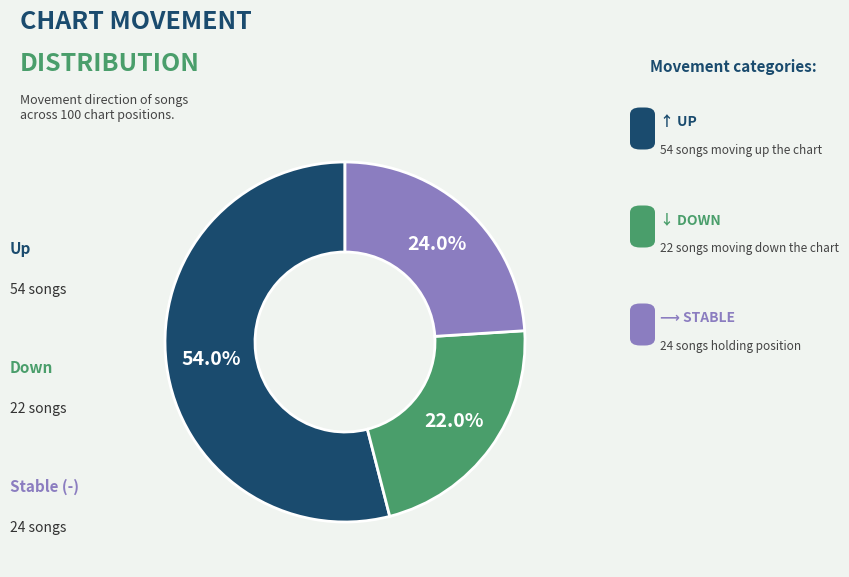

Count the number of slices in the pie.

3